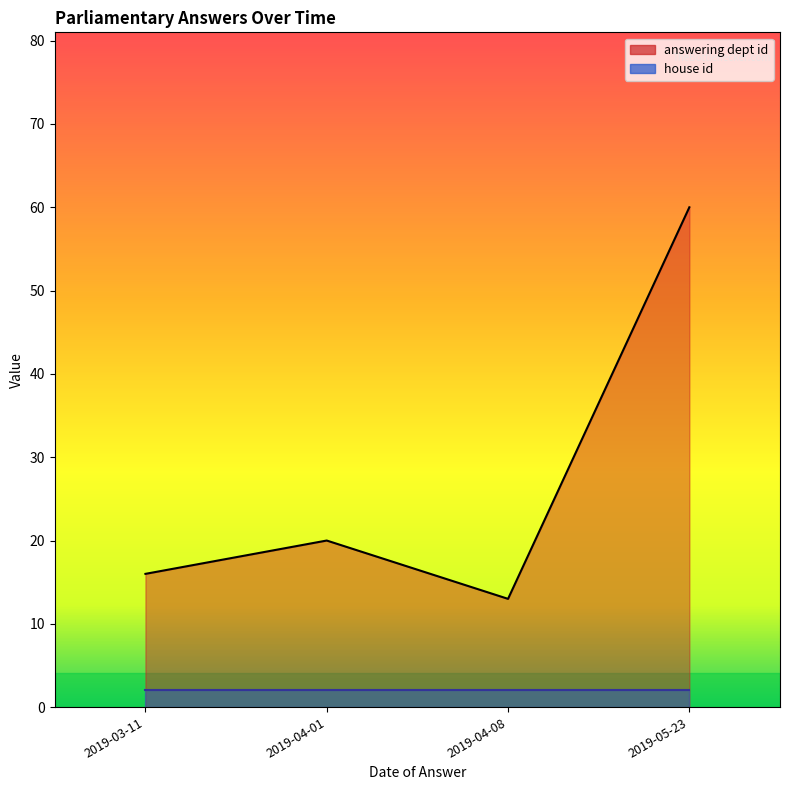

The value of house id at 2019-04-08 is 2. True or false?

True